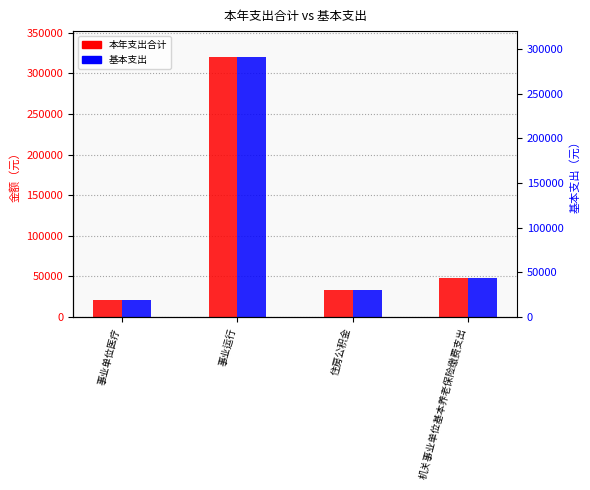

Is it true that 本年支出合计 equals 165936.5 at 事业运行?

False